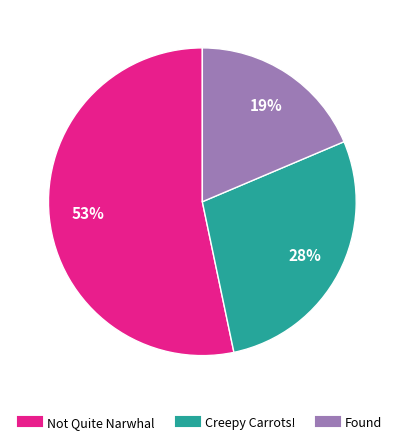

Rank the categories by value from lowest to highest.

Found, Creepy Carrots!, Not Quite Narwhal